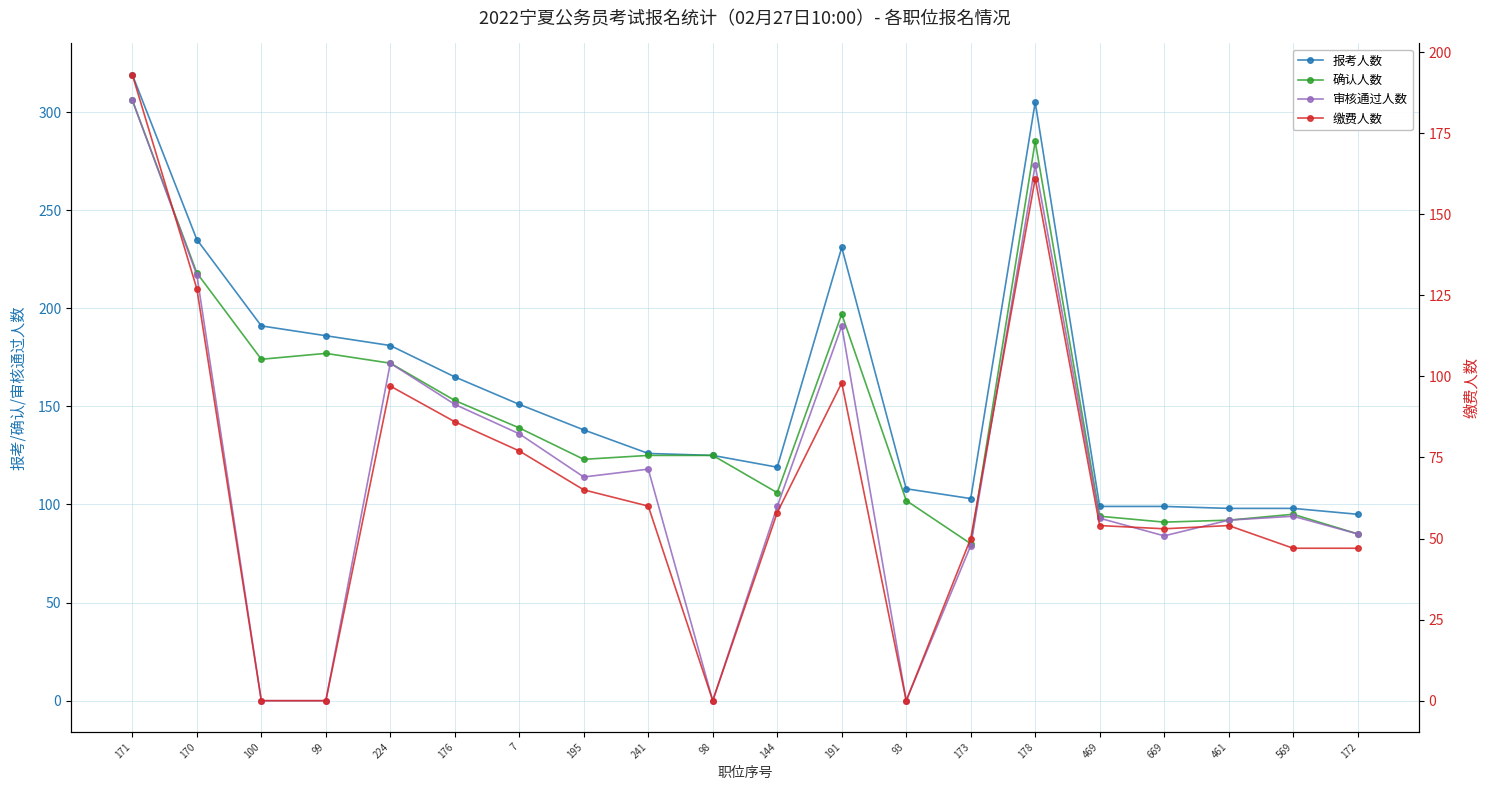

True or false: 缴费人数 and 报考人数 intersect in this chart.

False